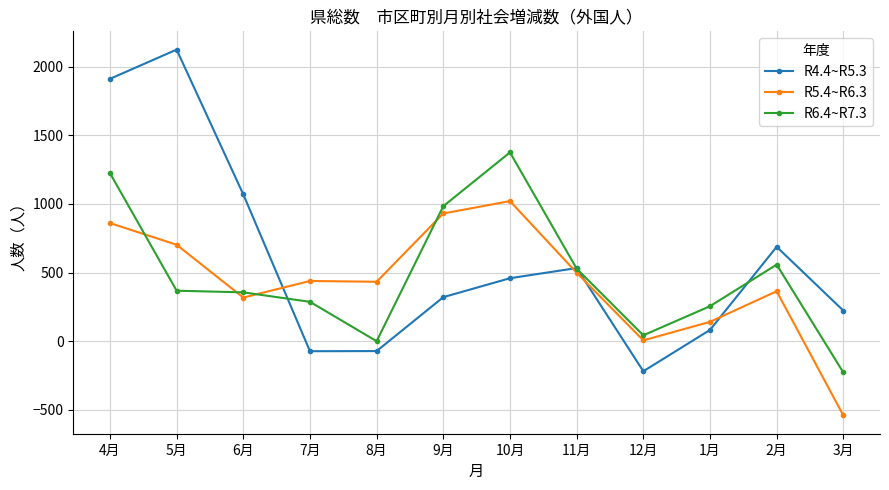

In R6.4~R7.3, how many points are lower than both neighbors (excluding endpoints)?

2